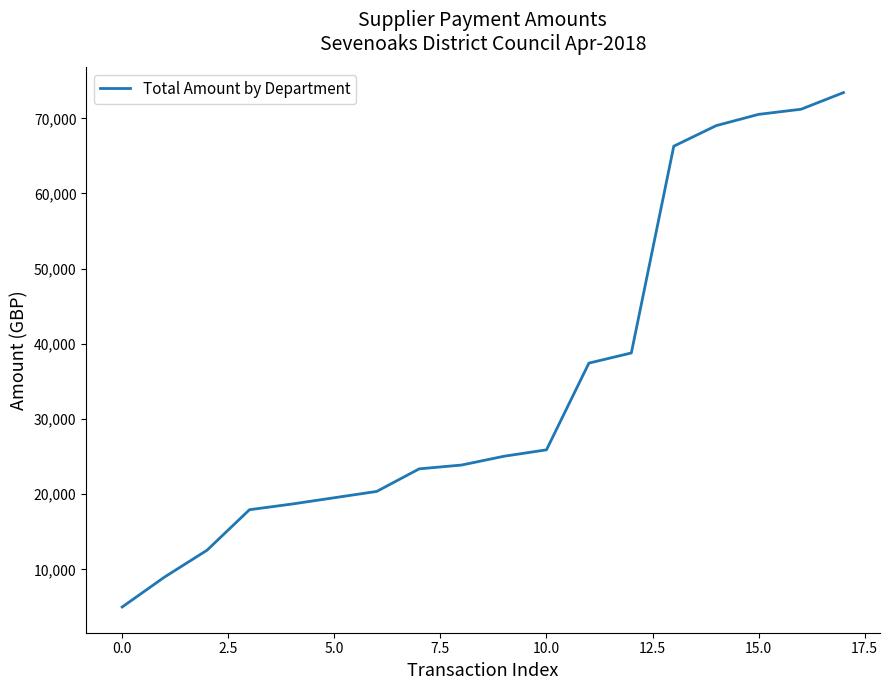

What is the minimum value shown in the chart?

5000.0